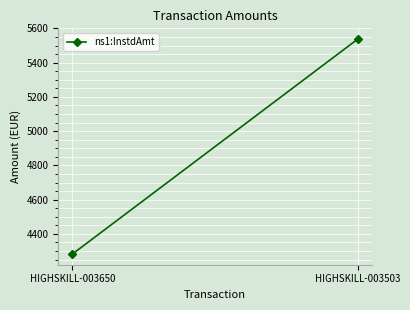

At which label does the data first exceed 5537?

HIGHSKILL-003503